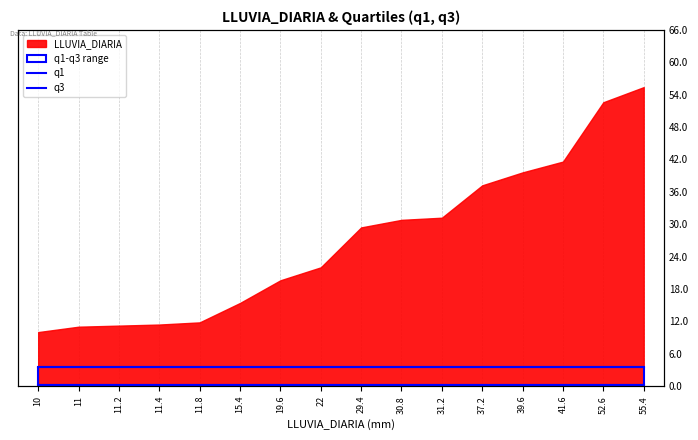

Is it true that q1 equals 0.2 at 10?

True